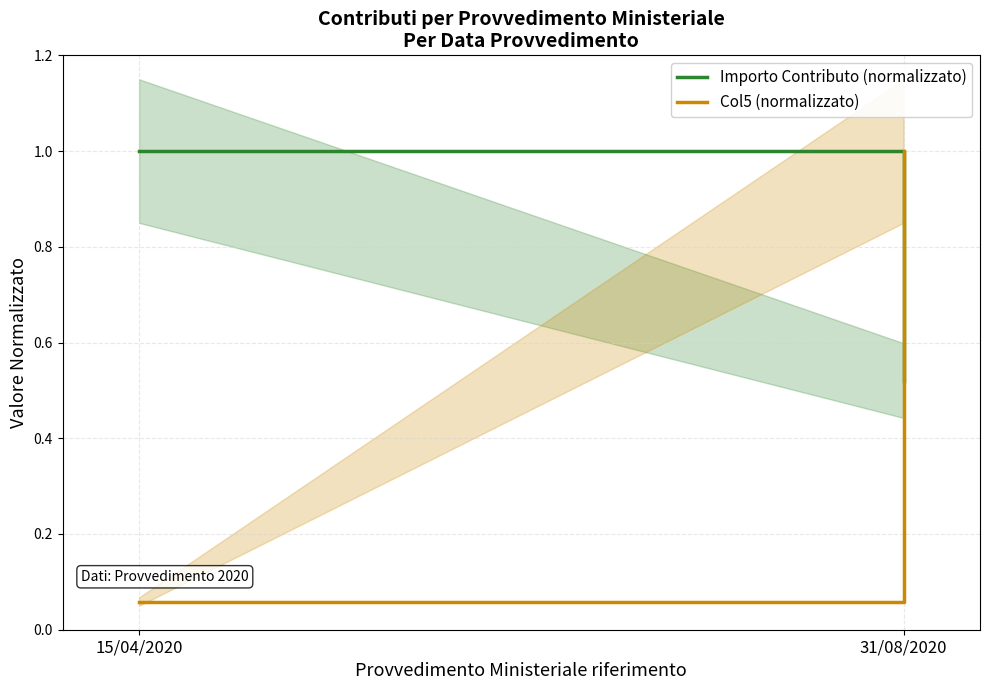

What is the total value across all series at 31/08/2020?

1.5